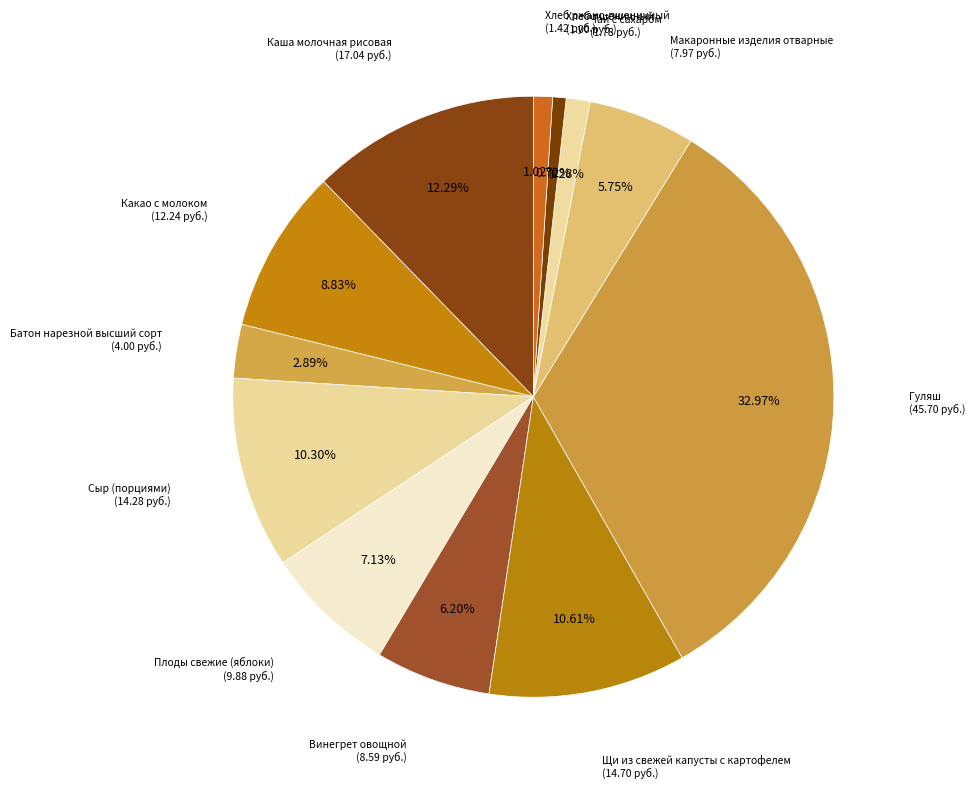

Count the number of slices in the pie.

12